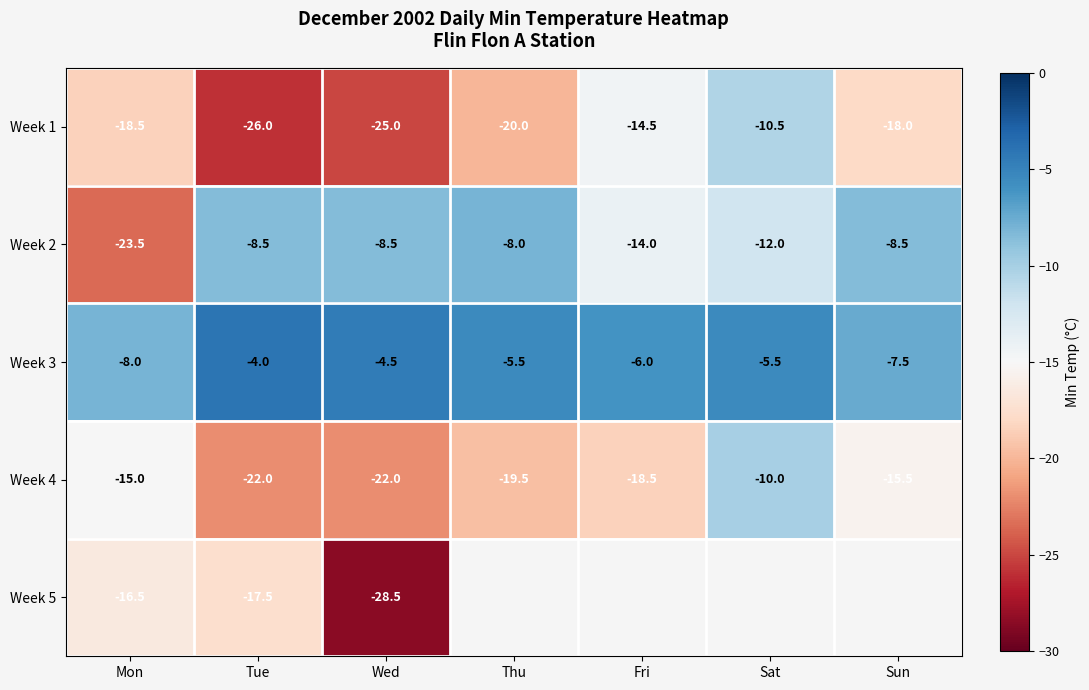

Read the Week 2 value at Fri.

-14.0